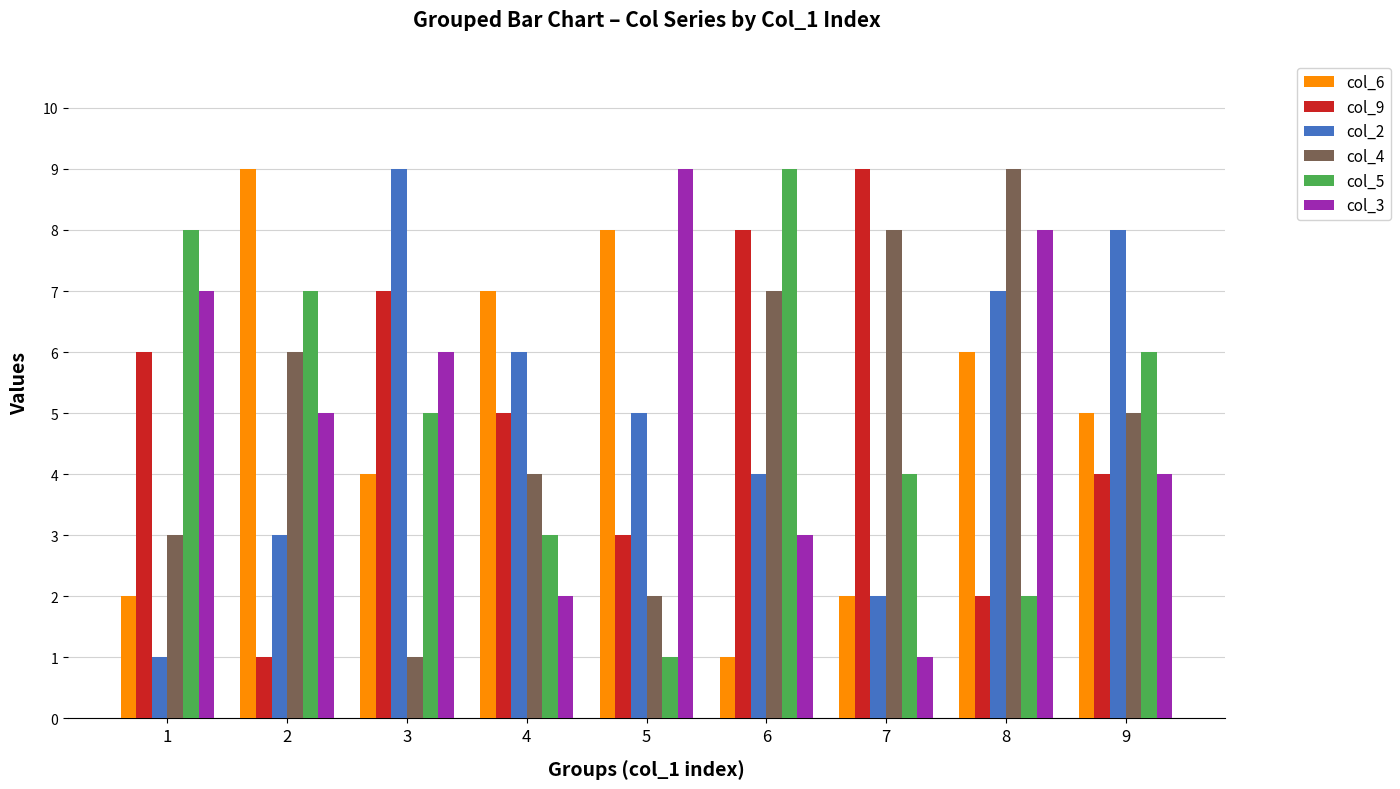

Is it true that col_4 equals 5 at 1?

False